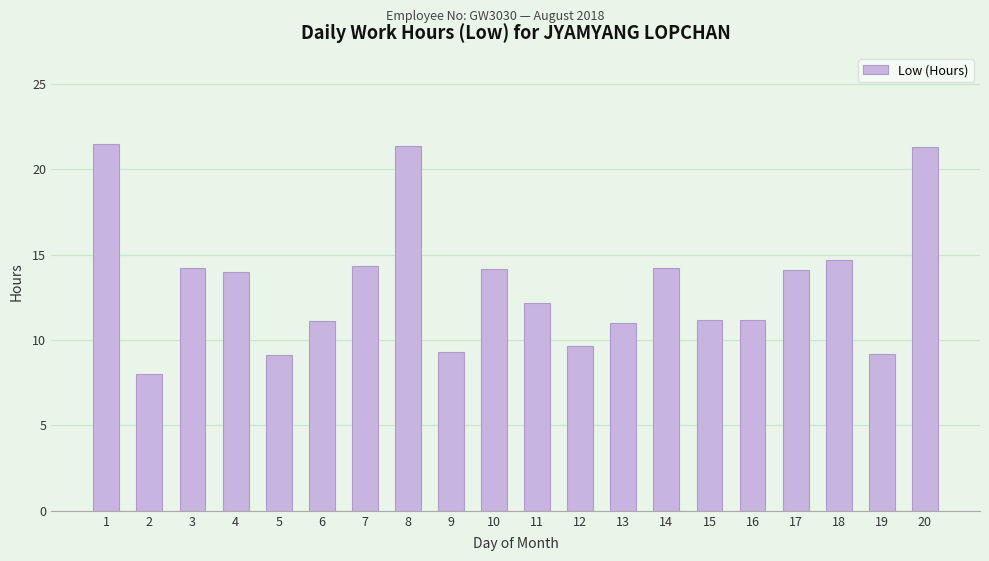

True or false: the data shows 8.5 at 4.

False